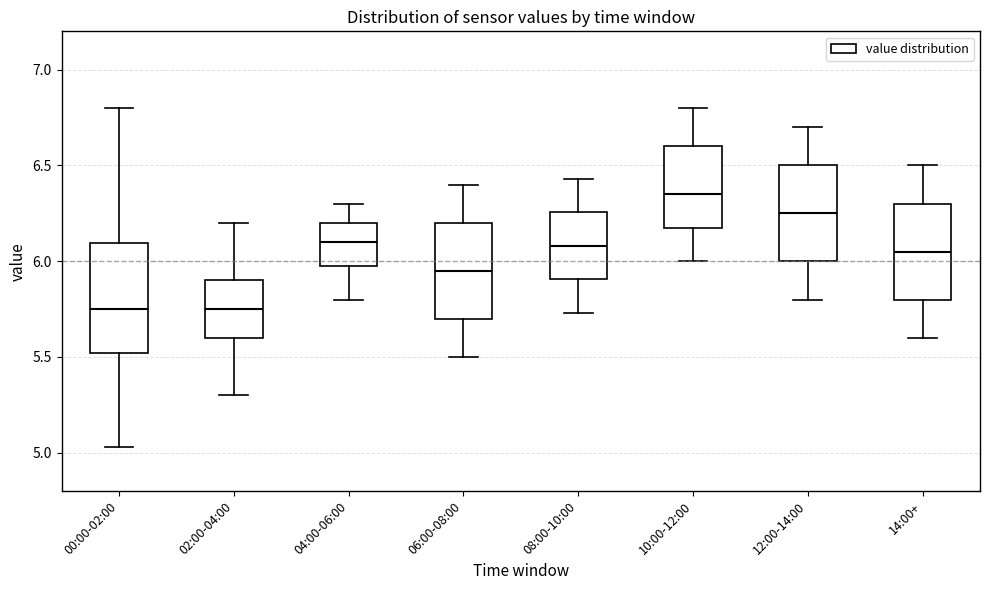

Comparing the boxes themselves (not the whiskers), which one is the tallest?

00:00-02:00